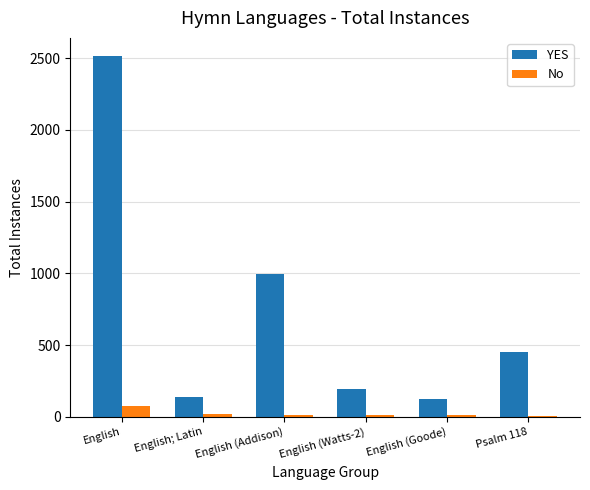

How many bars are there in total?

12